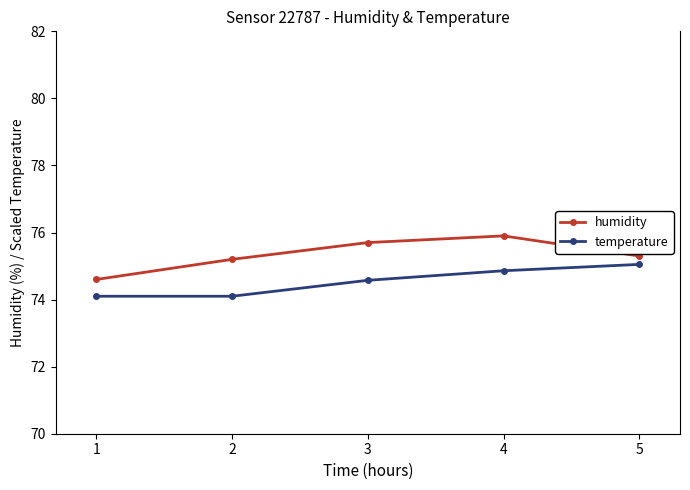

True or false: temperature and humidity cross at least once.

False